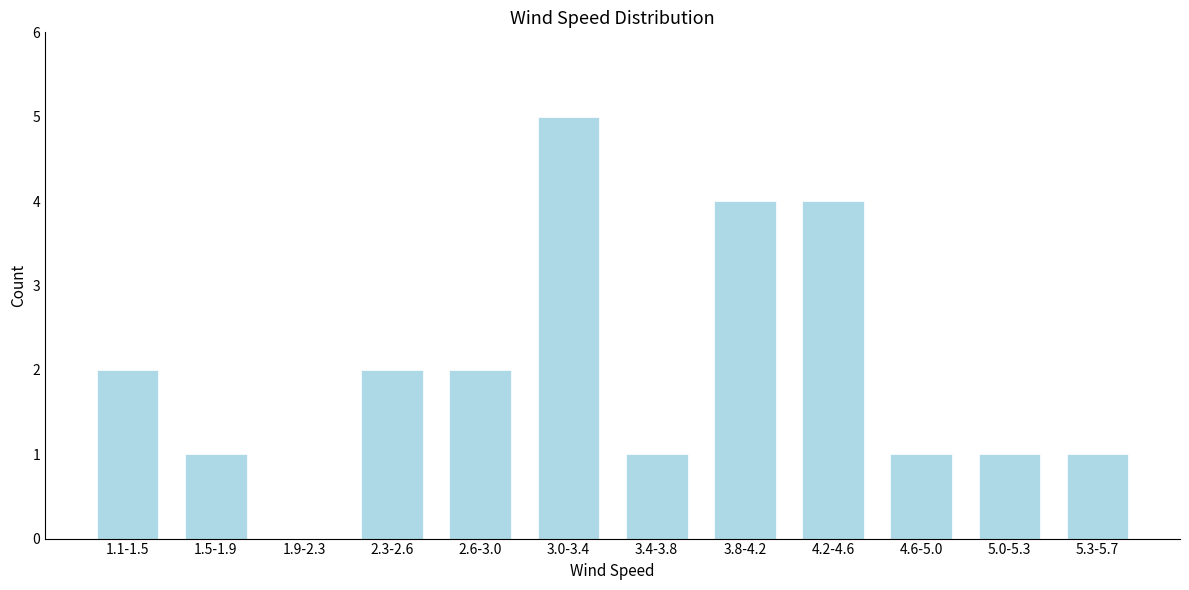

Reading left to right, list all the values displayed in this chart.

1.1-1.5=2	1.5-1.9=1	1.9-2.3=0	2.3-2.6=2	2.6-3.0=2	3.0-3.4=5	3.4-3.8=1	3.8-4.2=4	4.2-4.6=4	4.6-5.0=1	5.0-5.3=1	5.3-5.7=1